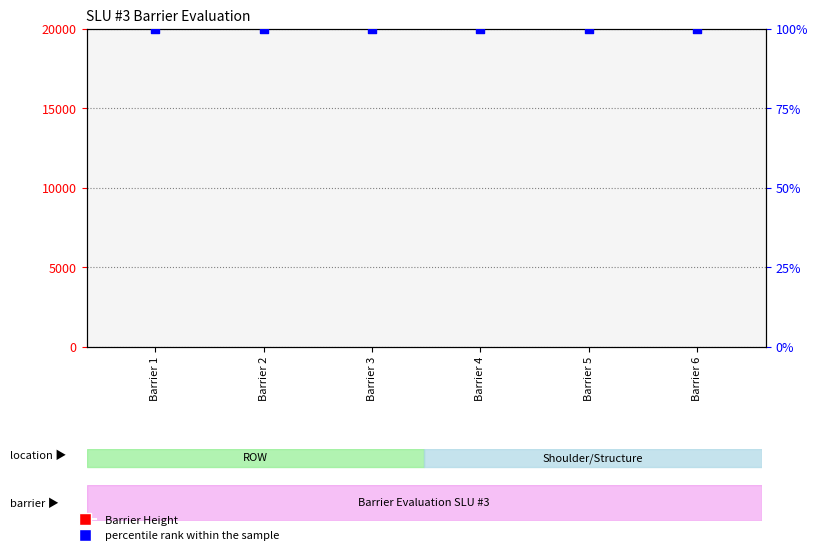

Which series has the largest total across all categories?

percentile rank within the sample